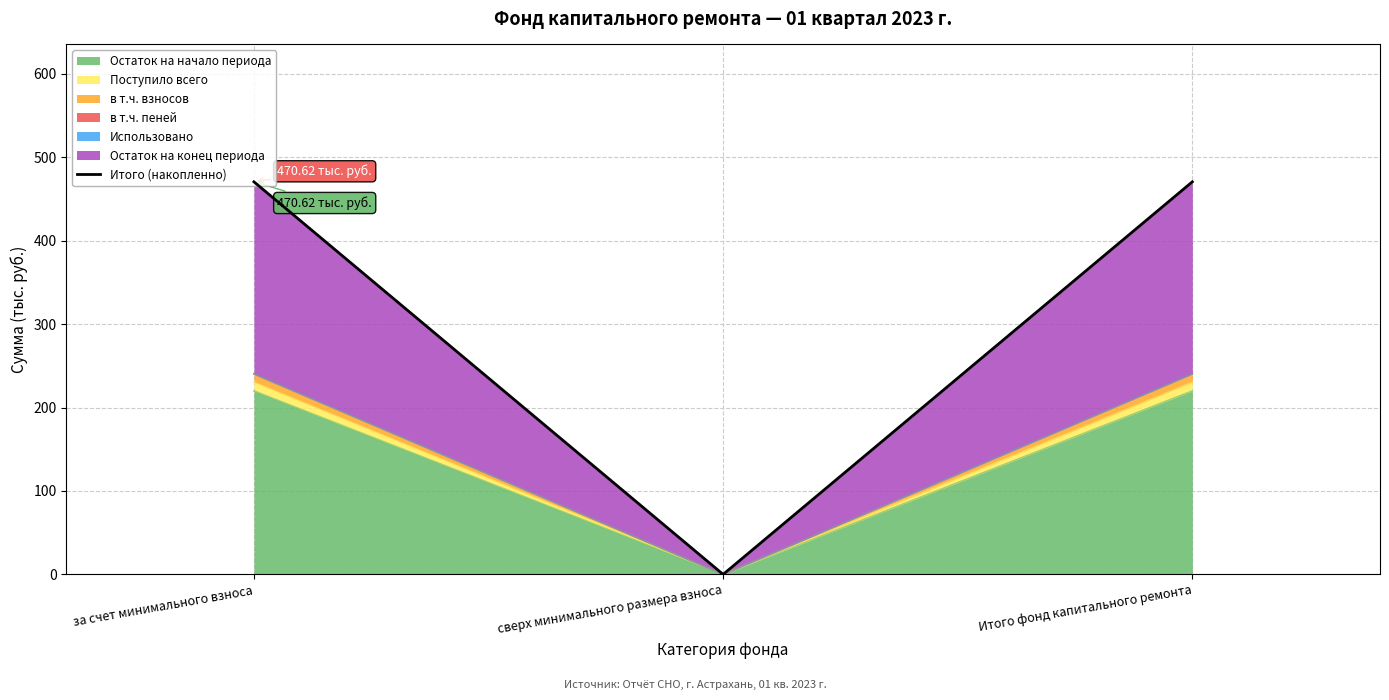

What position from the left is за счет минимального взноса?

1